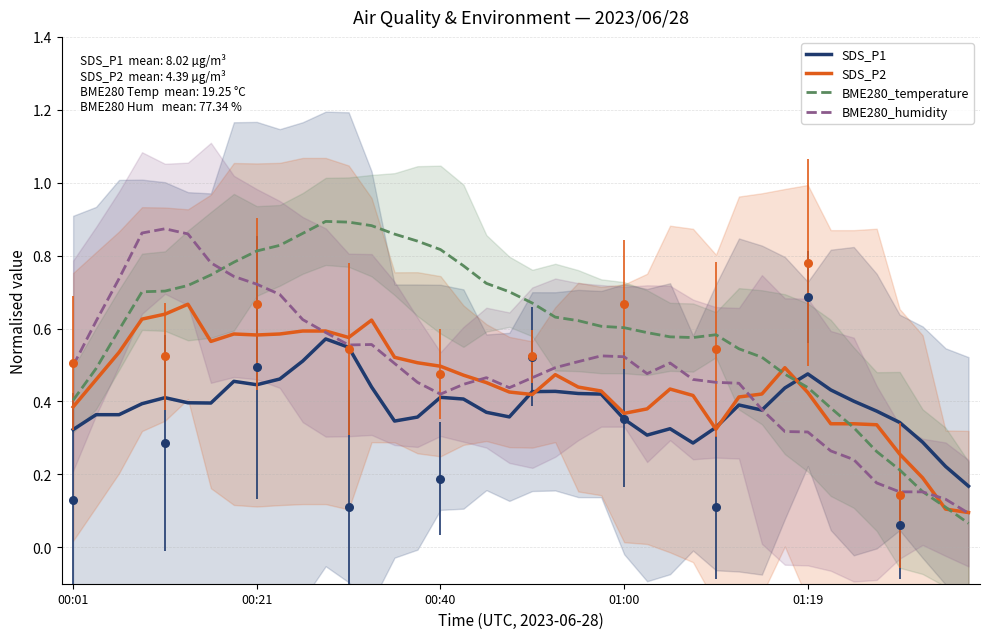

At which category is the sum across all series the highest?

11